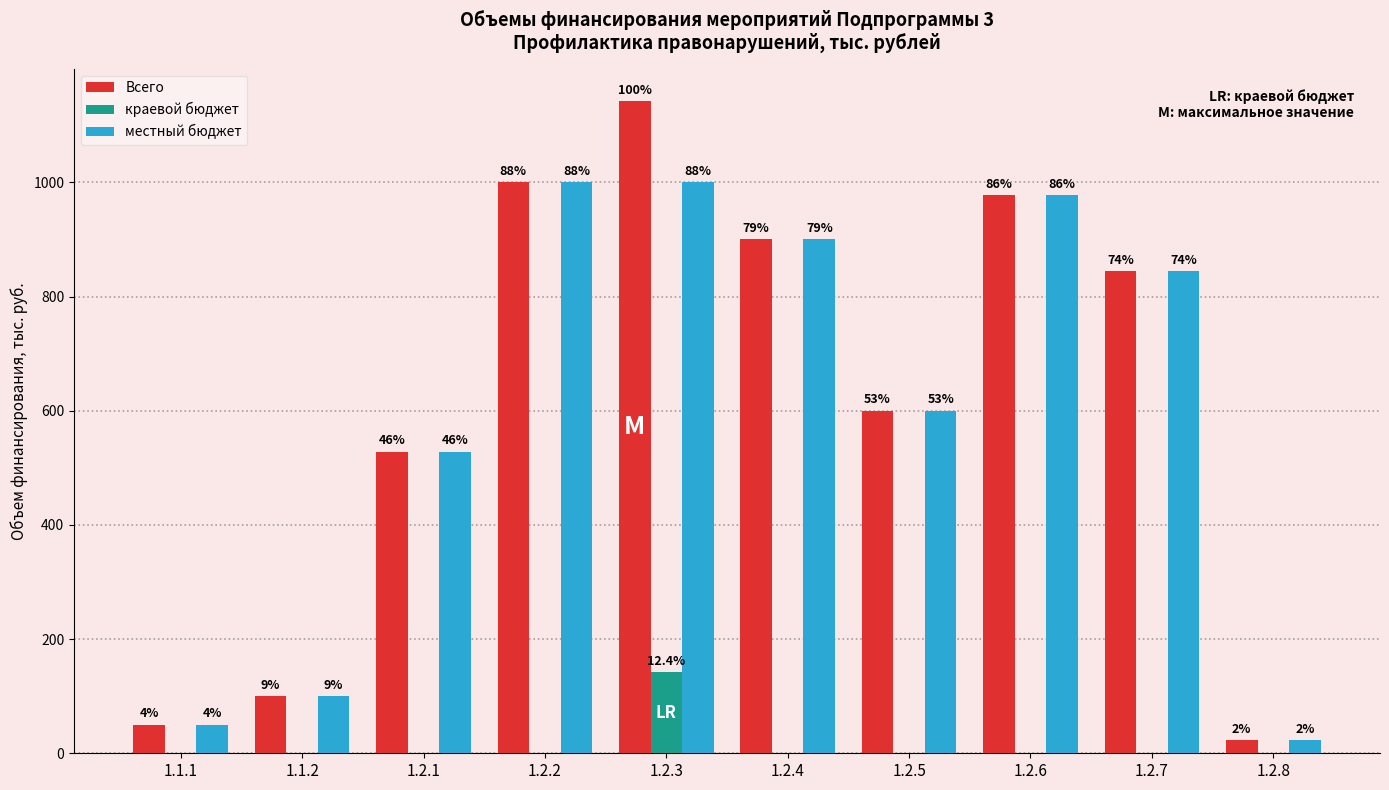

What are all the series names shown in the legend?

Всего, краевой бюджет, местный бюджет